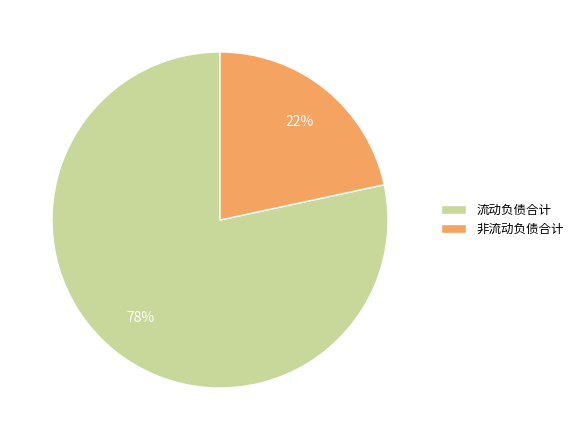

Do 非流动负债合计 and 流动负债合计 together represent more than half of the pie?

Yes